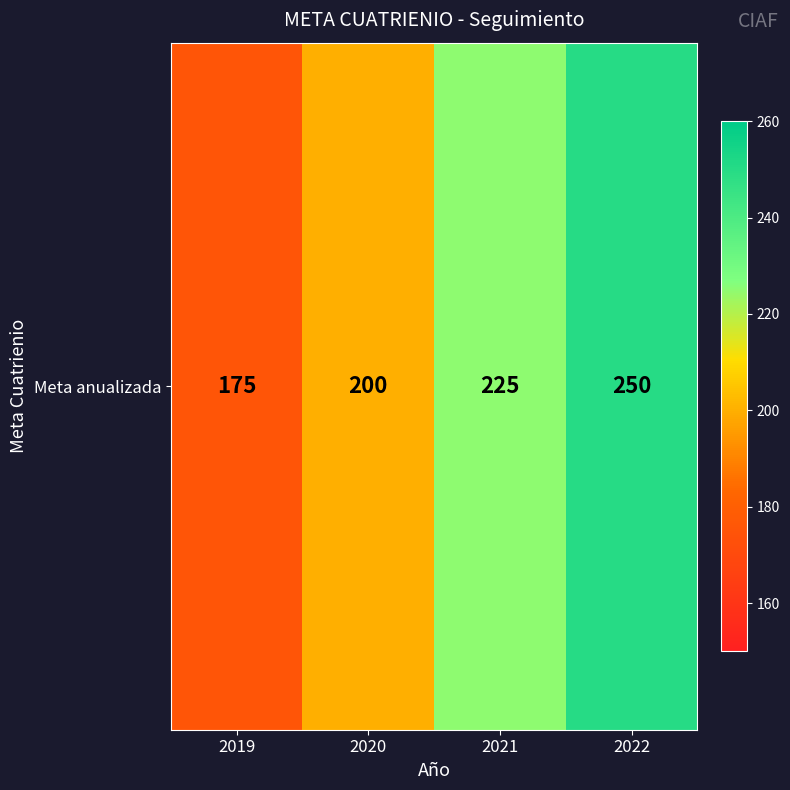

Which label corresponds to the smallest value in the chart?

2019